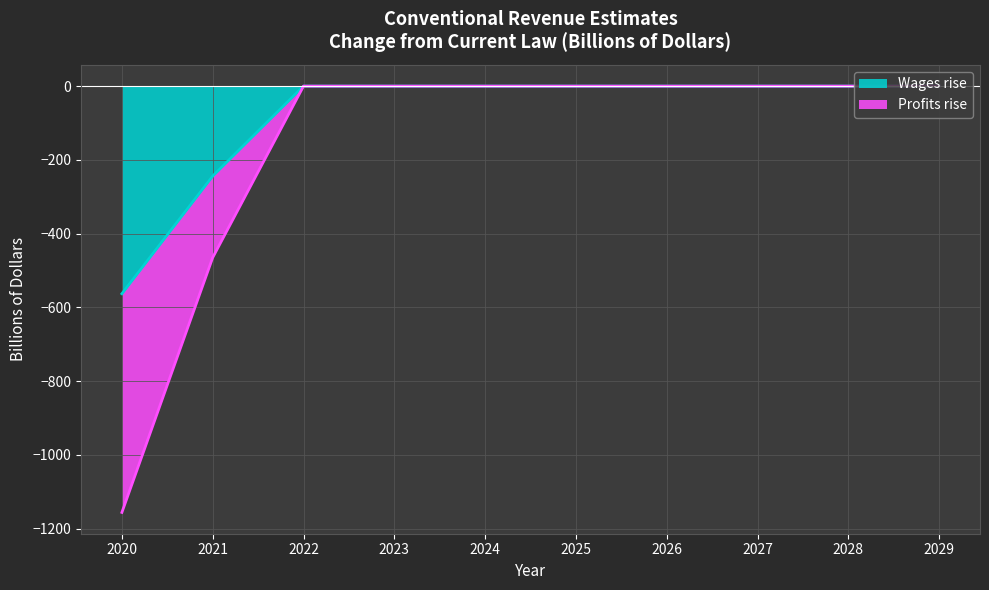

How many lines are shown in the chart?

2